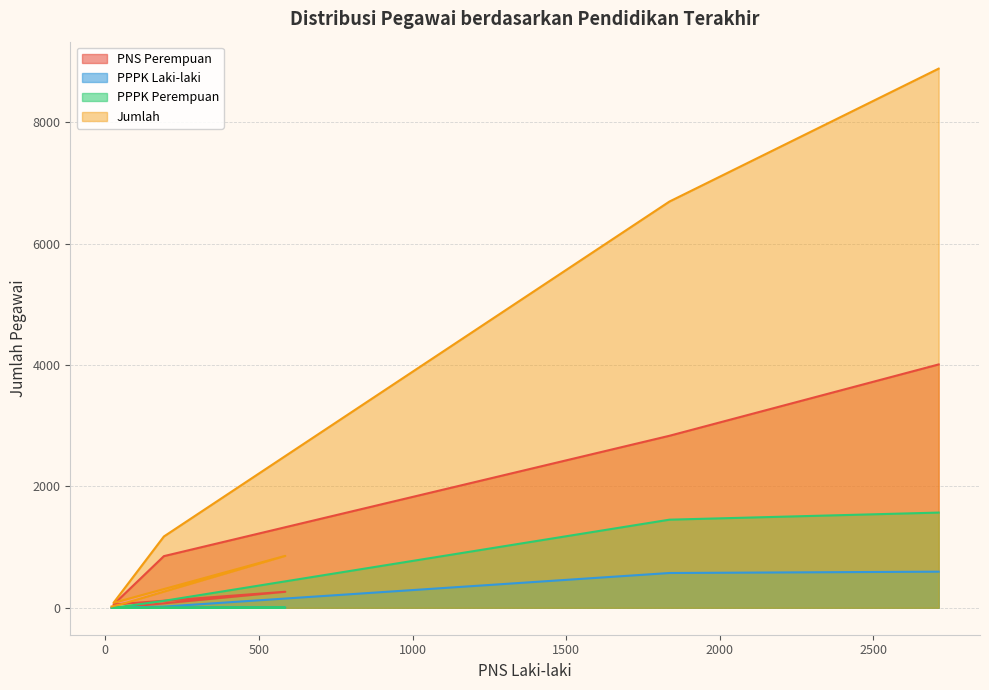

What are all the series names shown in the legend?

PNS Perempuan, PPPK Laki-laki, PPPK Perempuan, Jumlah